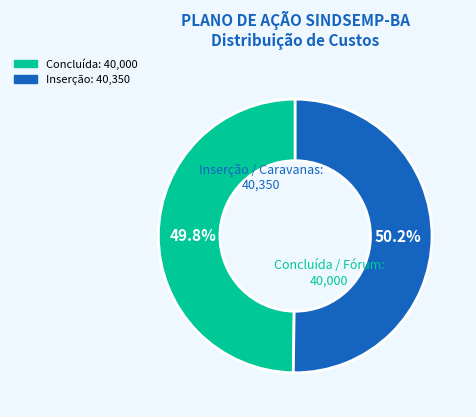

Is there any slice that represents more than half of the pie?

Yes